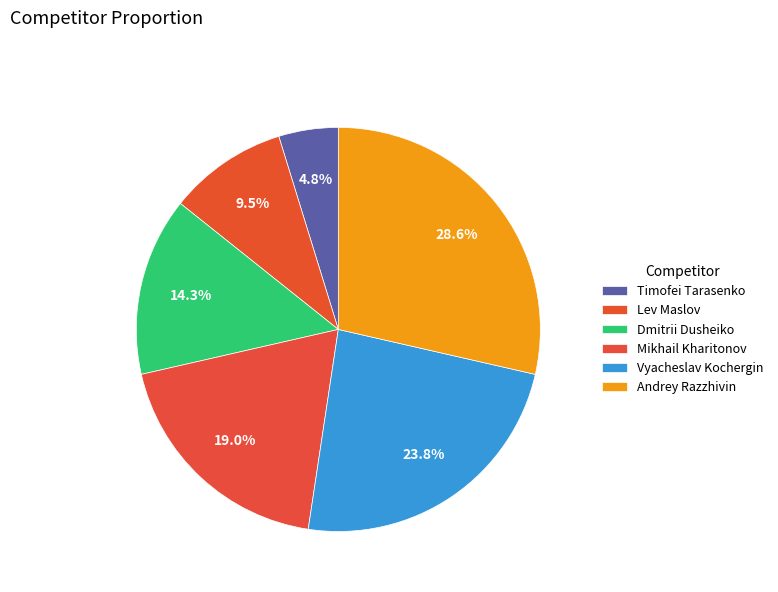

How much of the chart is everything except Vyacheslav Kochergin?

76.2%